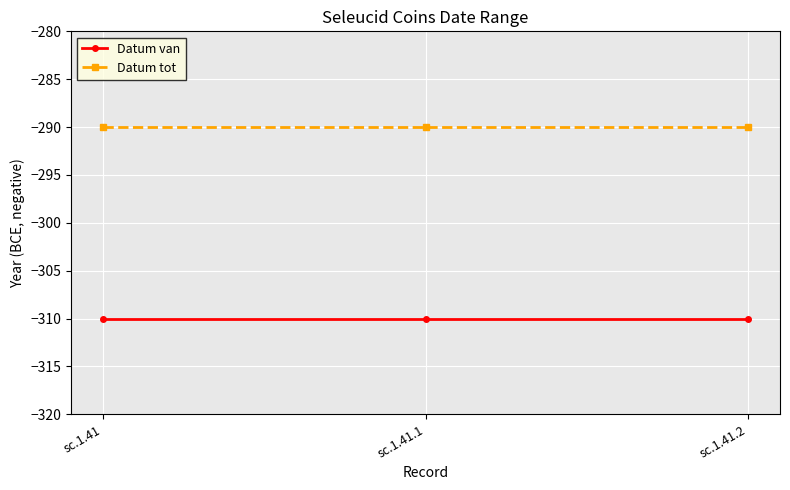

At how many categories does at least one series exceed -308?

3